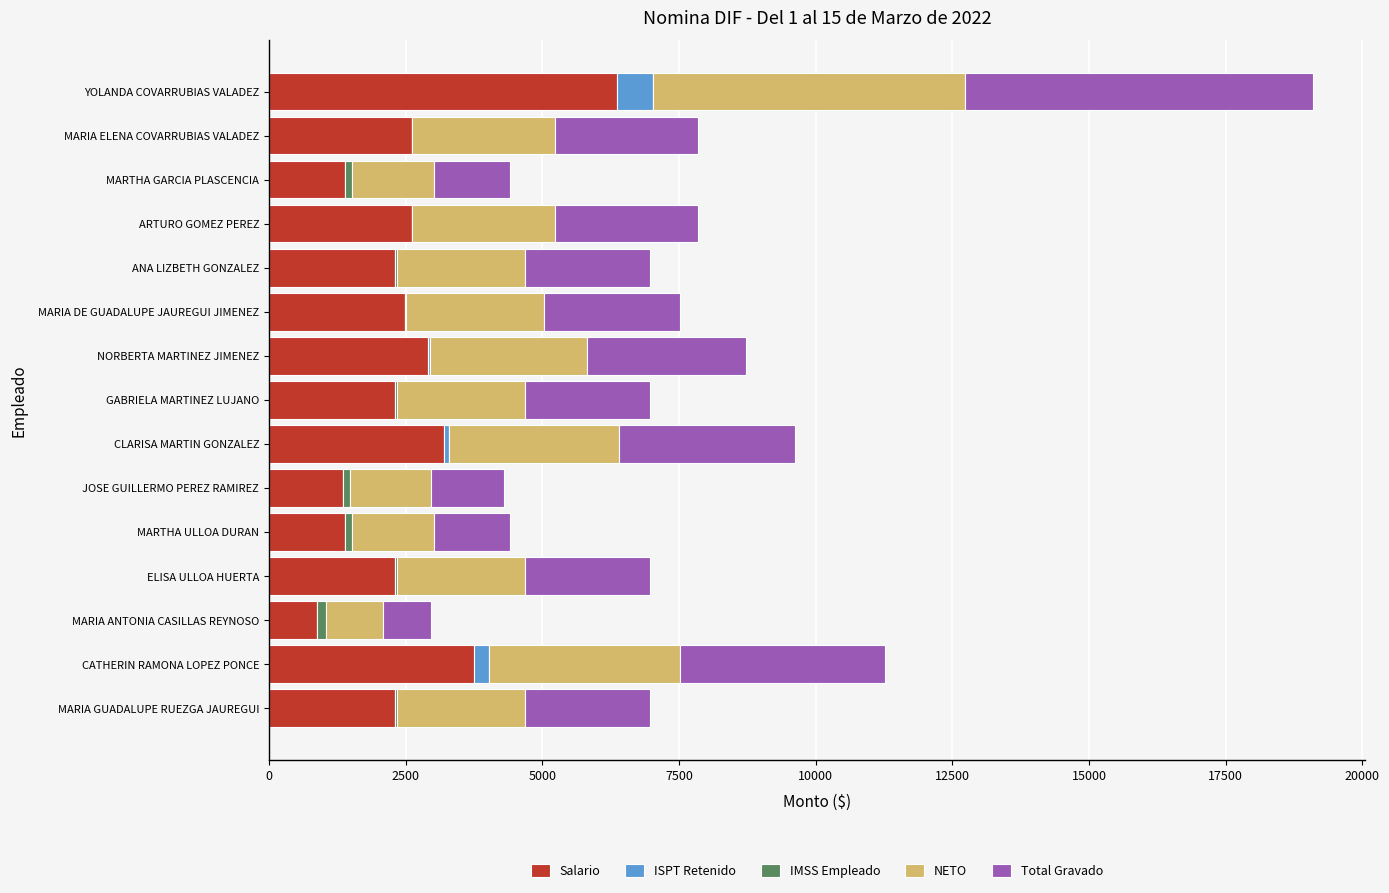

At which category is the sum across all series the highest?

YOLANDA COVARRUBIAS VALADEZ